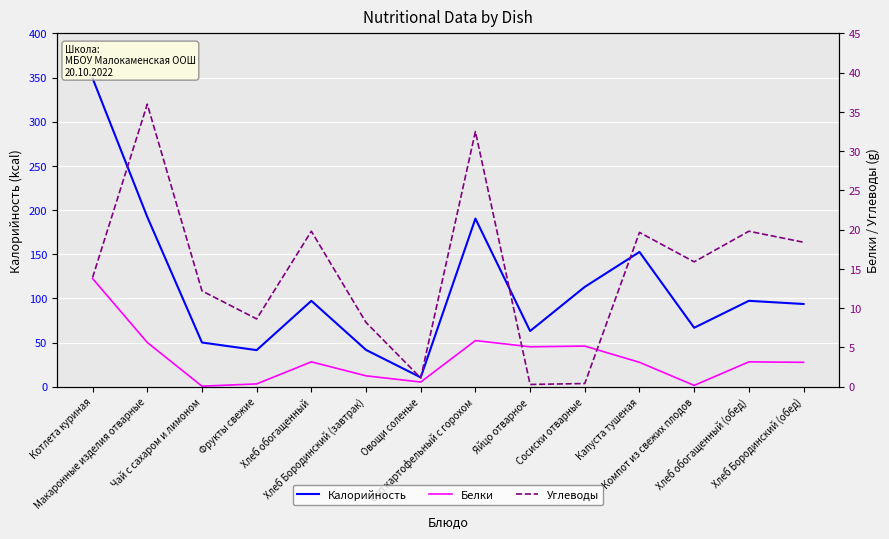

True or false: Белки and Калорийность cross at least once.

False